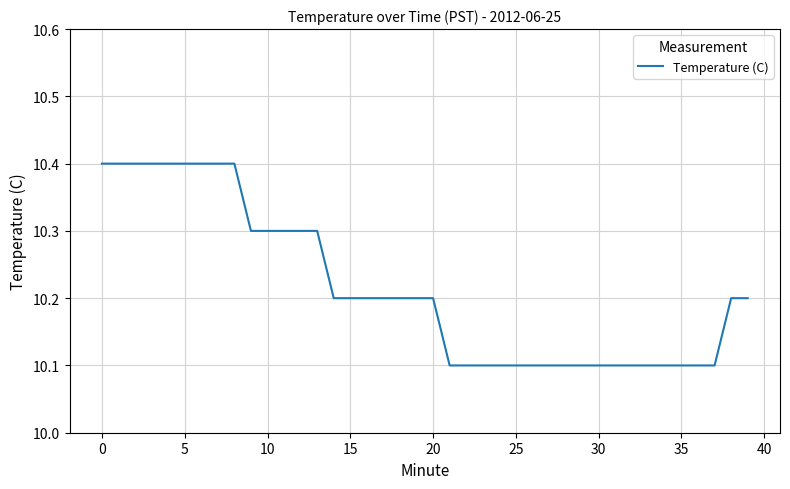

Does the chart display data point markers on the line(s)?

No